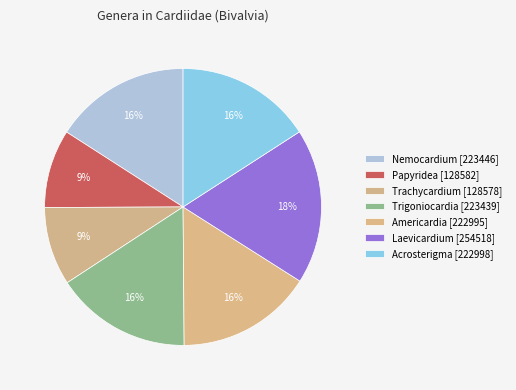

Count the number of slices in the pie.

7